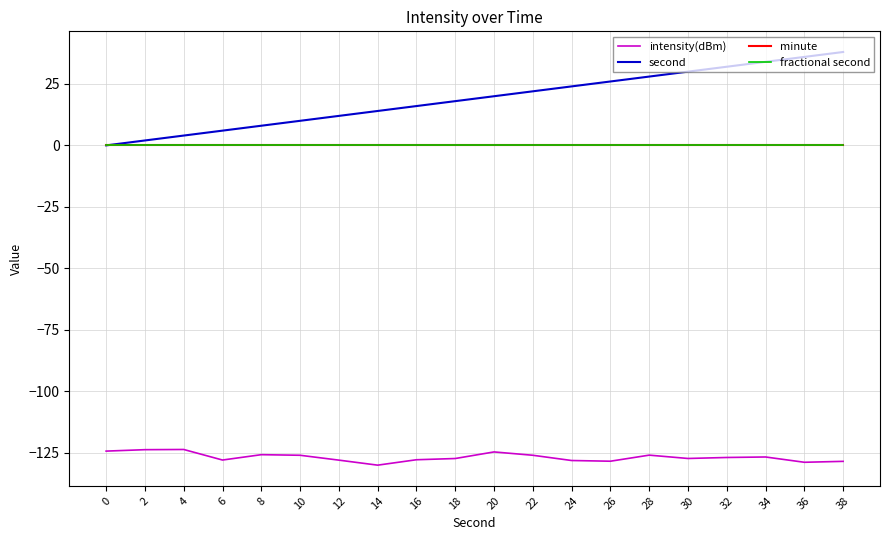

Does the chart display data point markers on the line(s)?

No